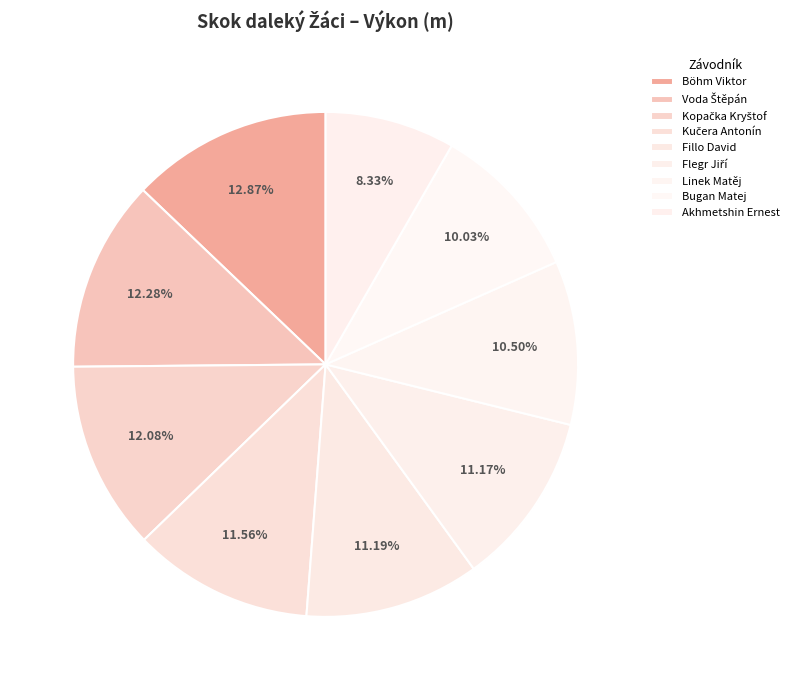

What is the change in value from Kopačka Kryštof to Flegr Jiří?

-0.4